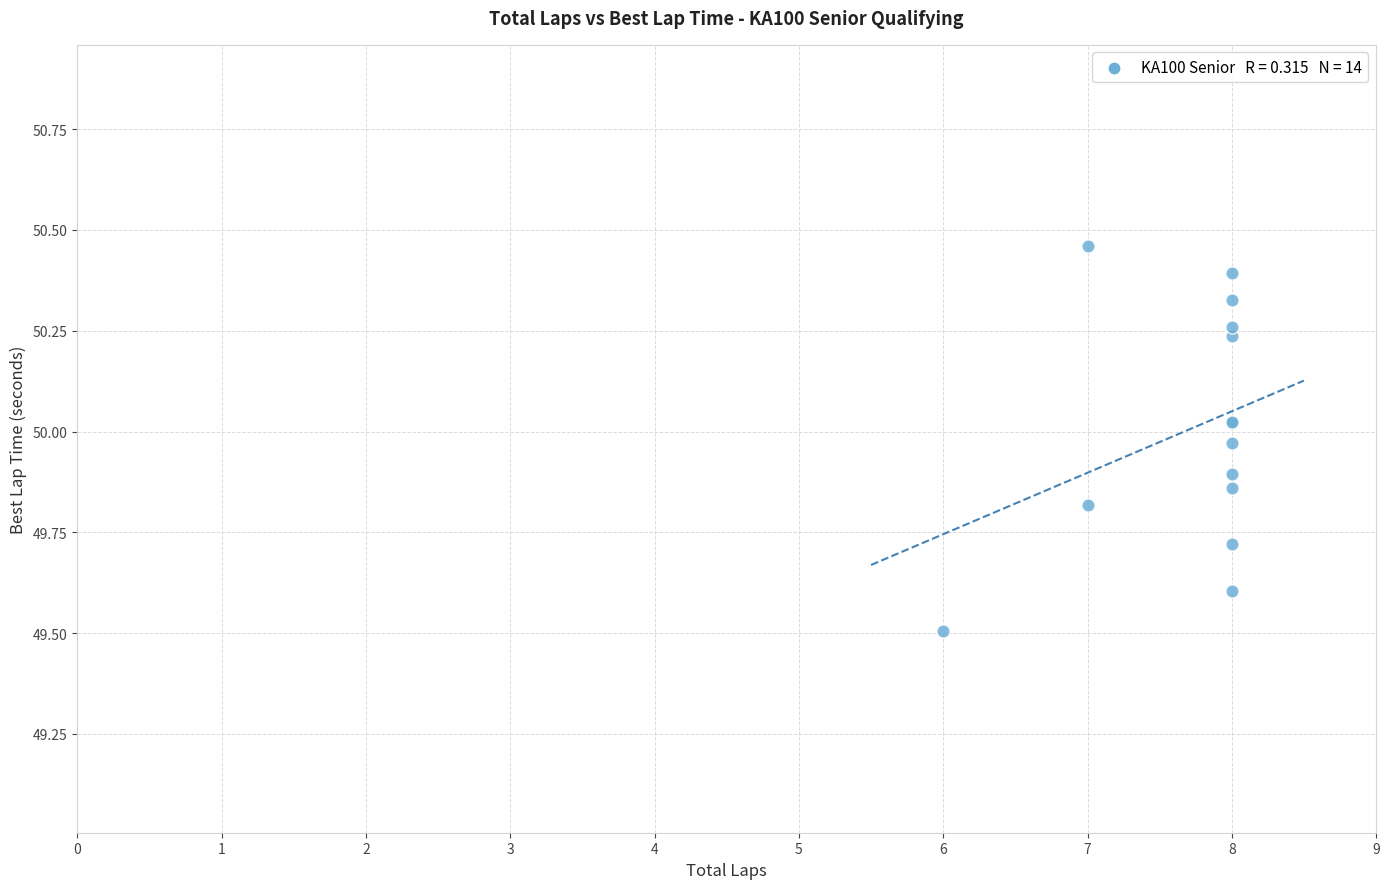

What Y value in the scatter plot is closest to 49?

49.5